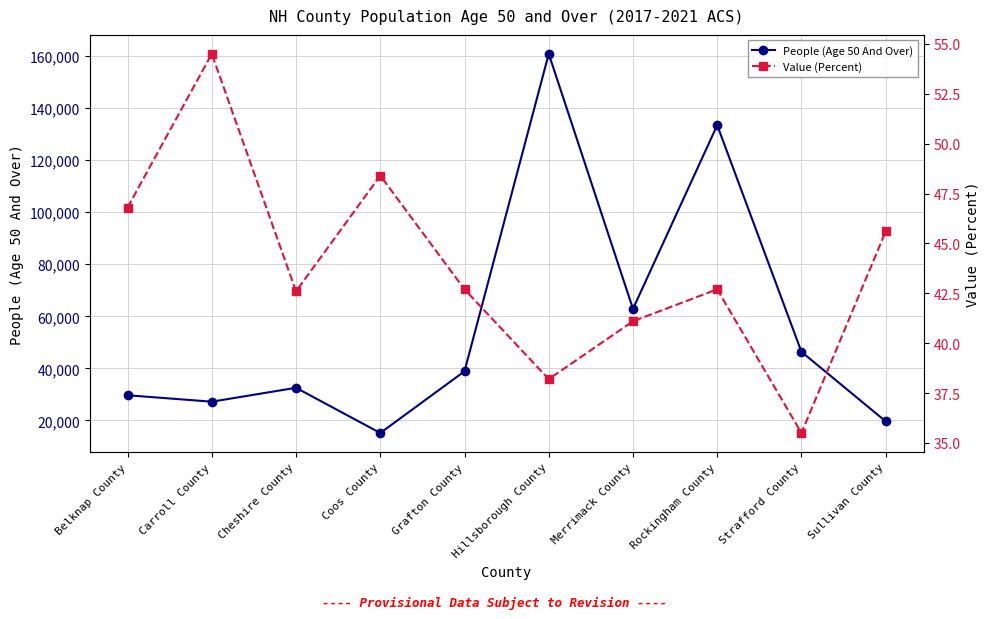

What is the label of the 6th point from the left?

Hillsborough County